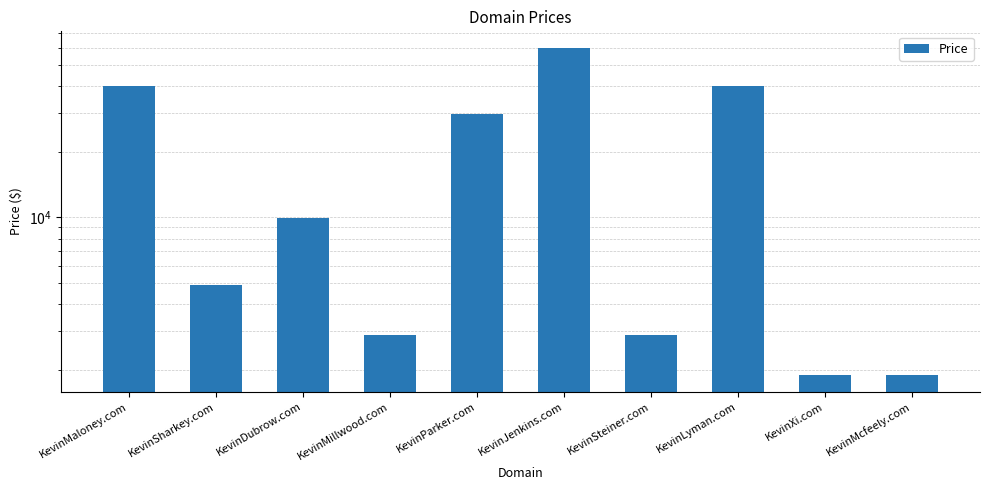

Rank the categories by value from lowest to highest.

KevinXi.com, KevinMcfeely.com, KevinMillwood.com, KevinSteiner.com, KevinSharkey.com, KevinDubrow.com, KevinParker.com, KevinMaloney.com, KevinLyman.com, KevinJenkins.com